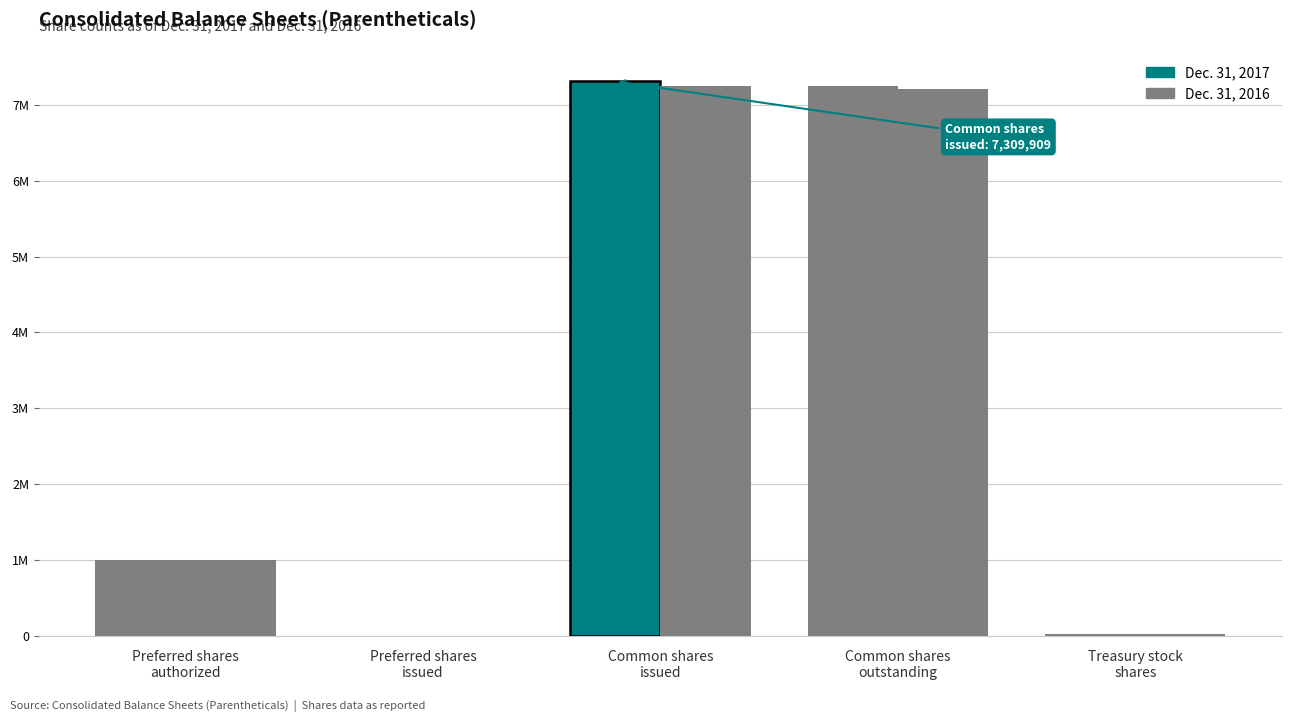

Is the value of Dec. 31, 2017 at Common shares
issued greater than the value of Dec. 31, 2016 at Common shares
issued?

Yes